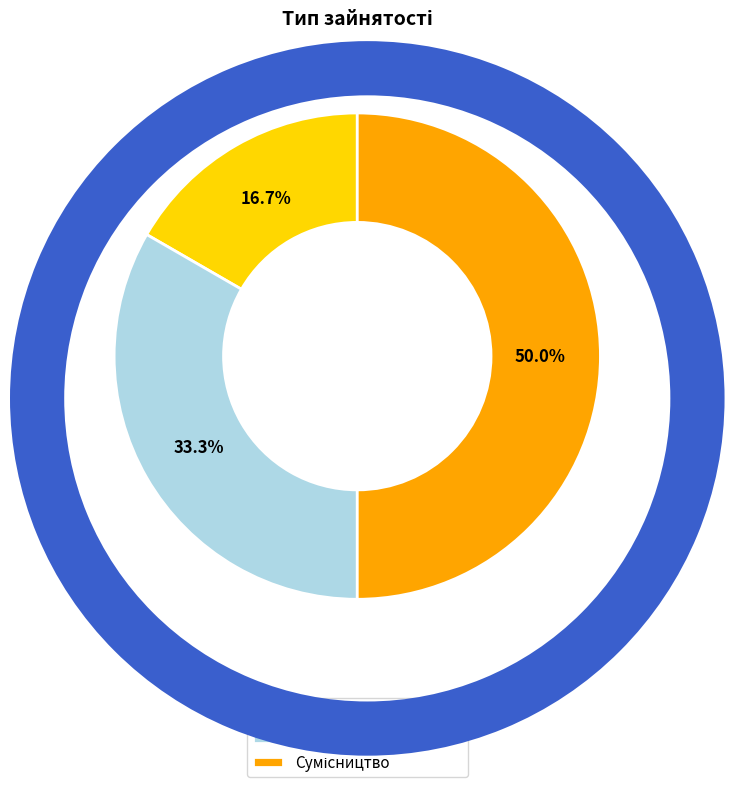

Approximately how many times larger is the value at Сумісництво compared to Основне місце роботи?

3.0